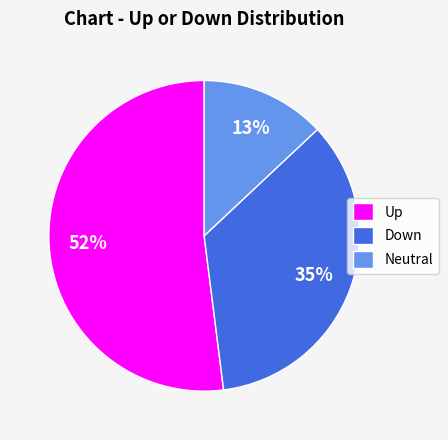

What is the smallest slice in the pie chart?

Neutral